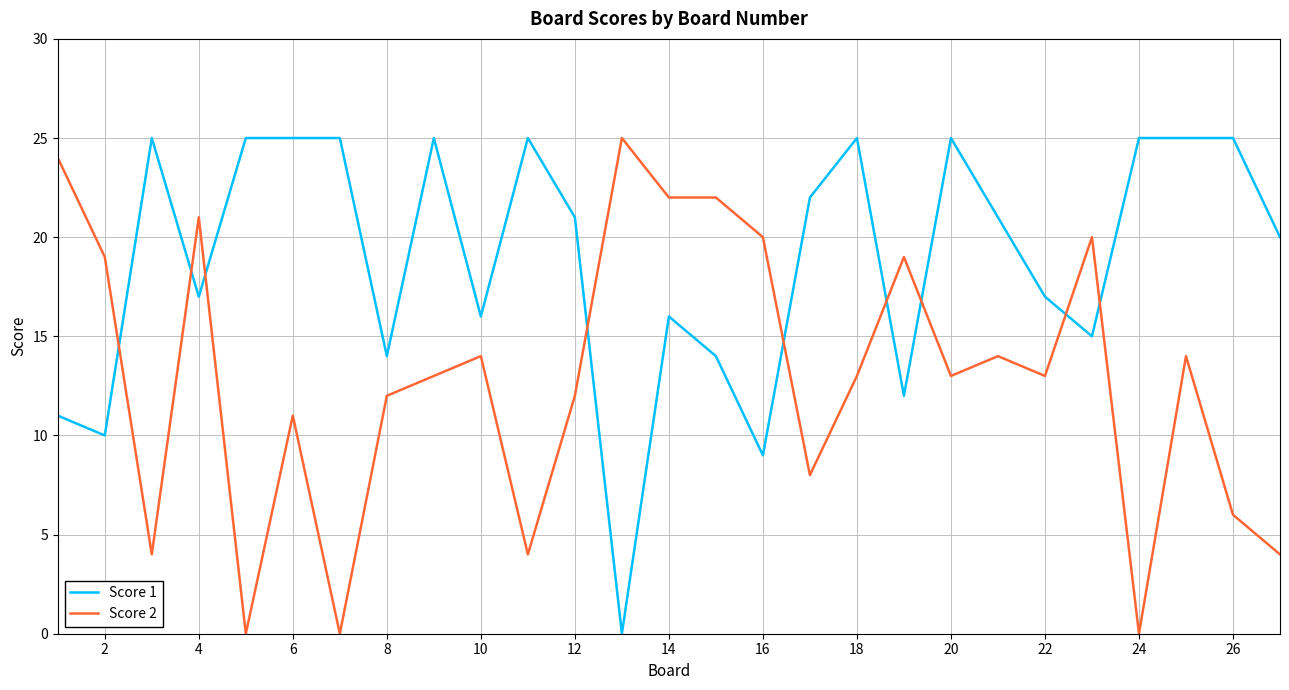

Which series has the largest total across all categories?

Score 1